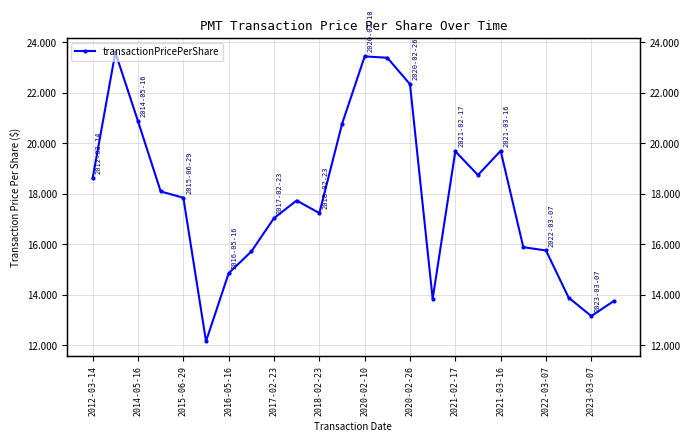

What is the smallest value displayed?

12.2